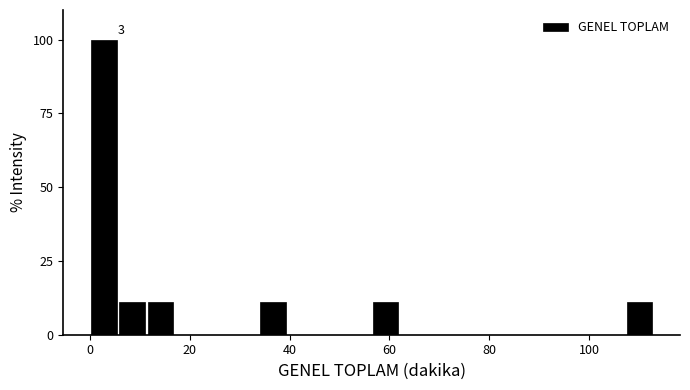

Around what value on the x-axis is the tallest bar? Give the approximate position of its centre, as read against the axis.

2